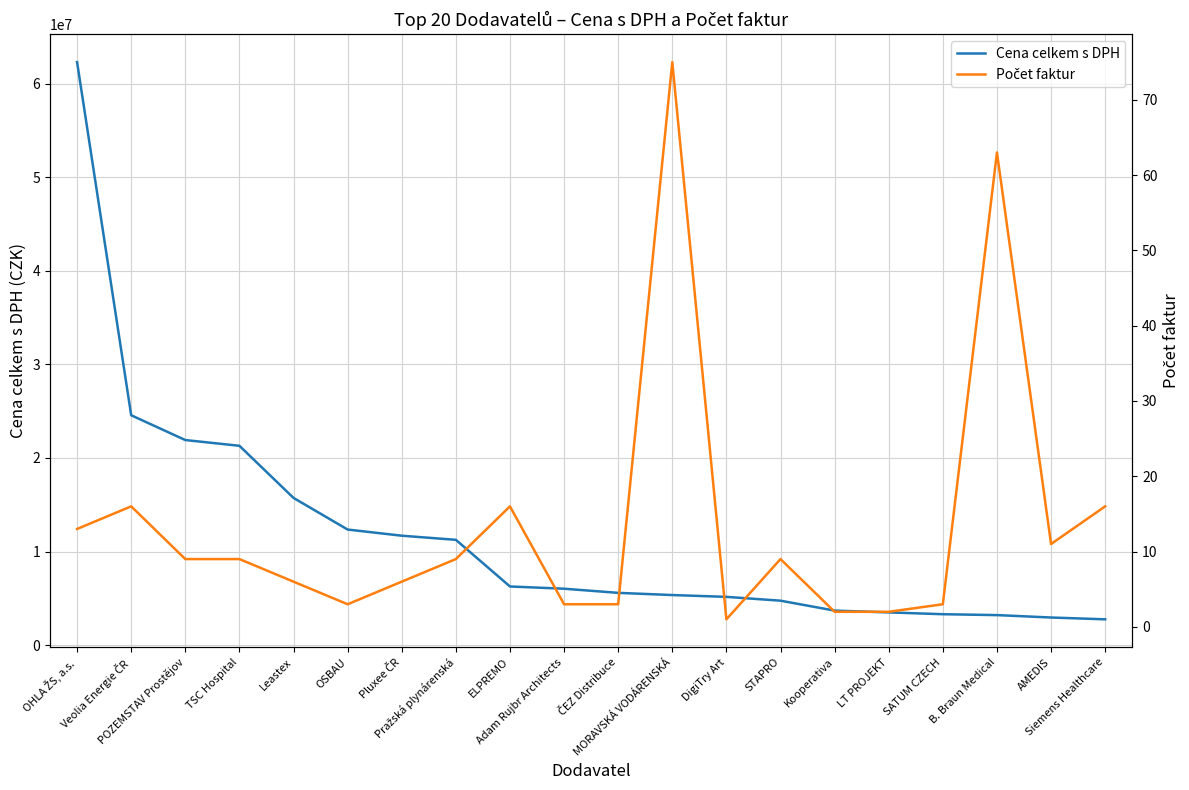

How many interior local peaks does the Počet faktur series have?

5